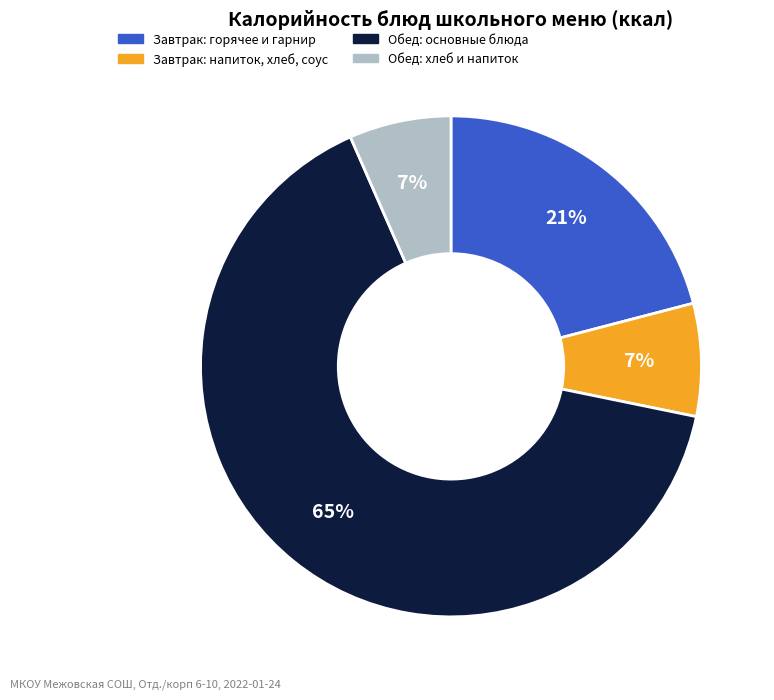

Does any single category account for the majority?

Yes